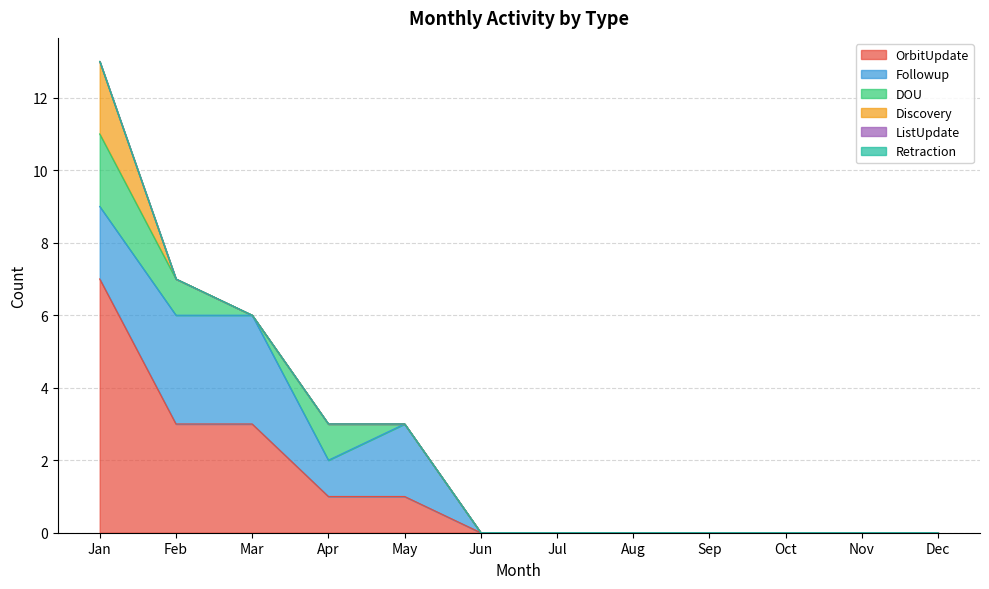

Does the chart display data point markers on the line(s)?

No